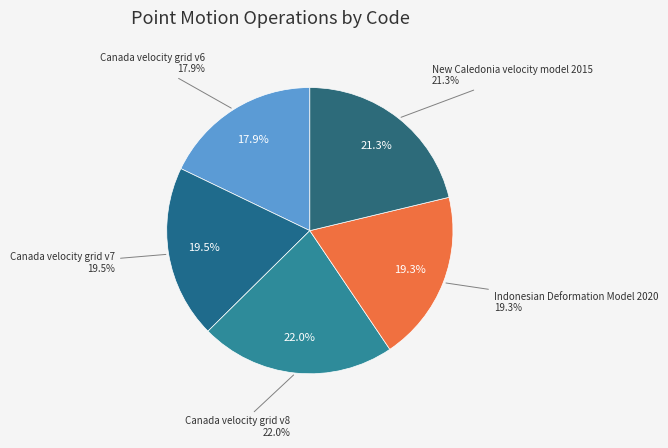

The Canada velocity grid v6 slice represents 26% of the pie. True or false?

False